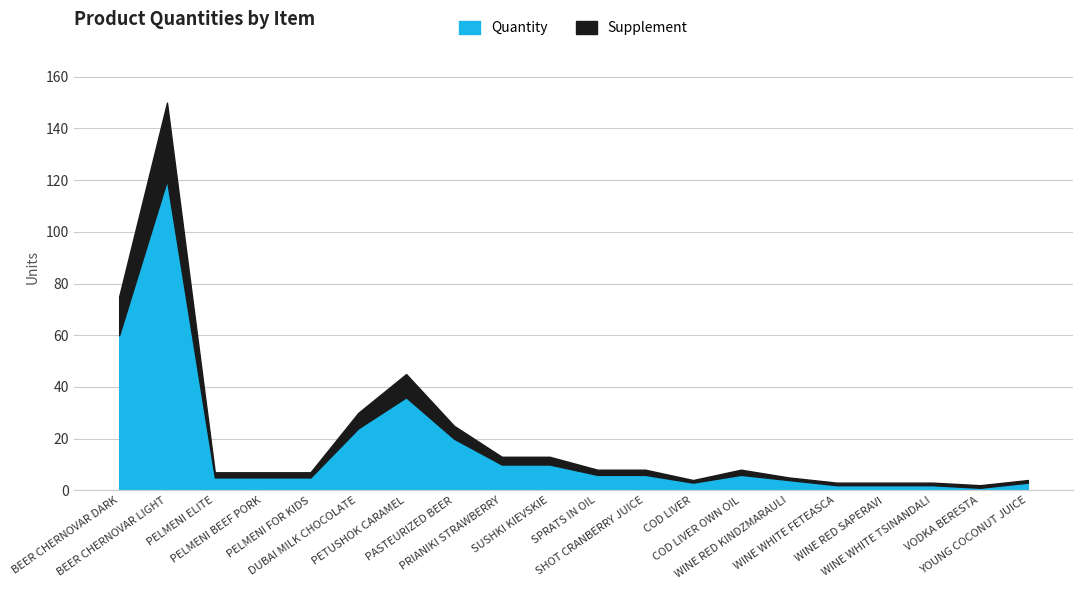

True or false: Supplement has a value of 3 at PELMENI ELITE.

False